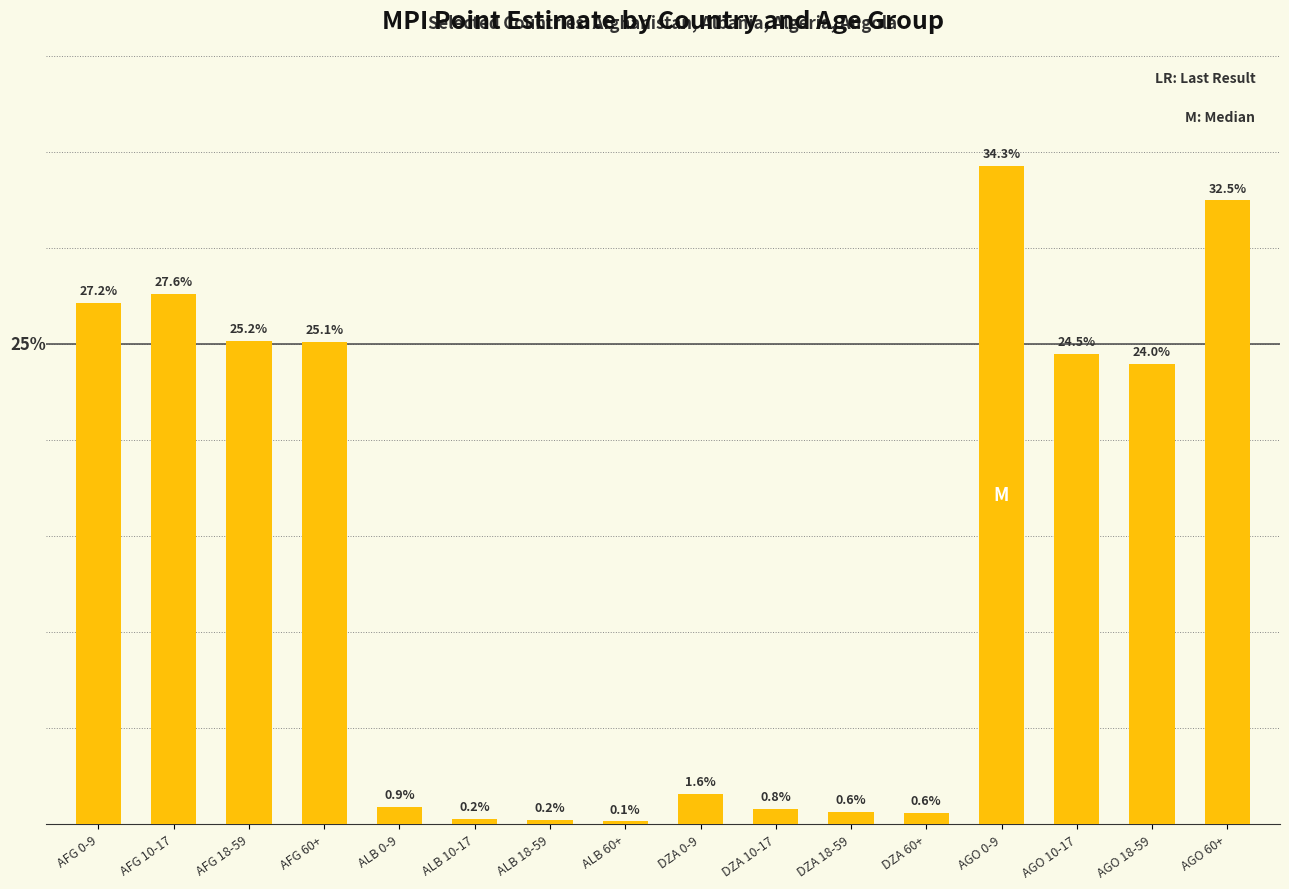

The value at AFG 18-59 is 0.3. True or false?

True